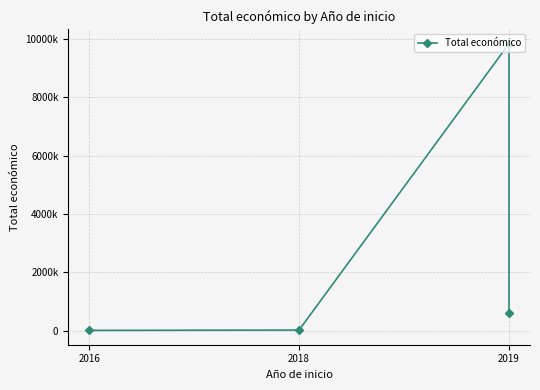

What is the change in value from 2018 to 2019?

+575655